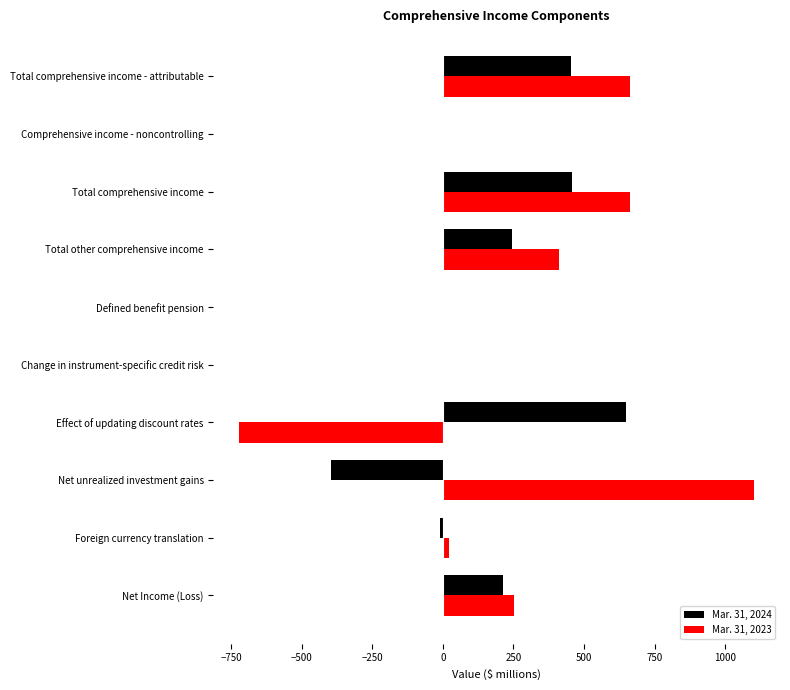

Which series has the widest spread of values?

Mar. 31, 2023